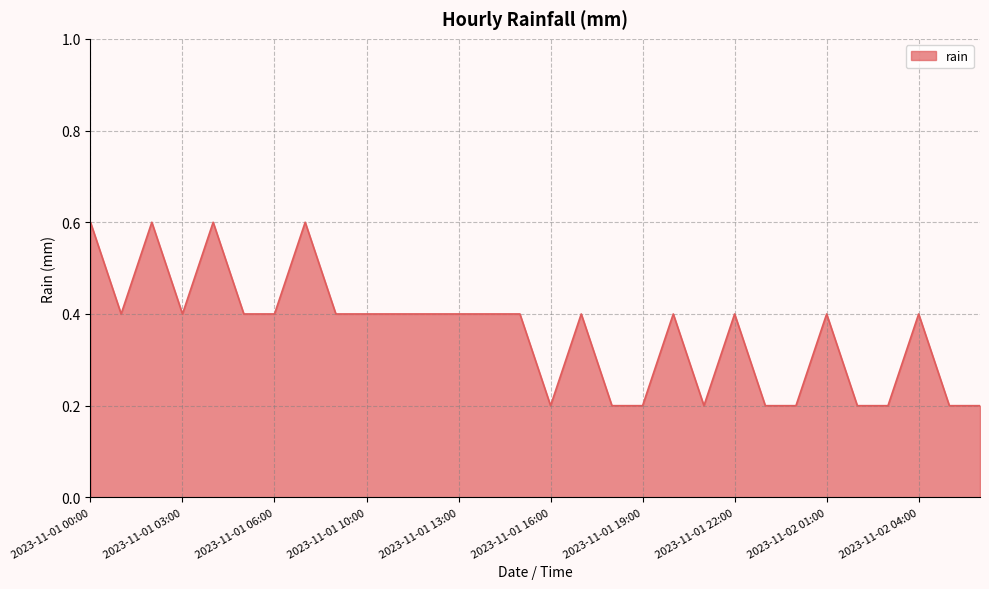

What is the greatest value displayed?

0.6